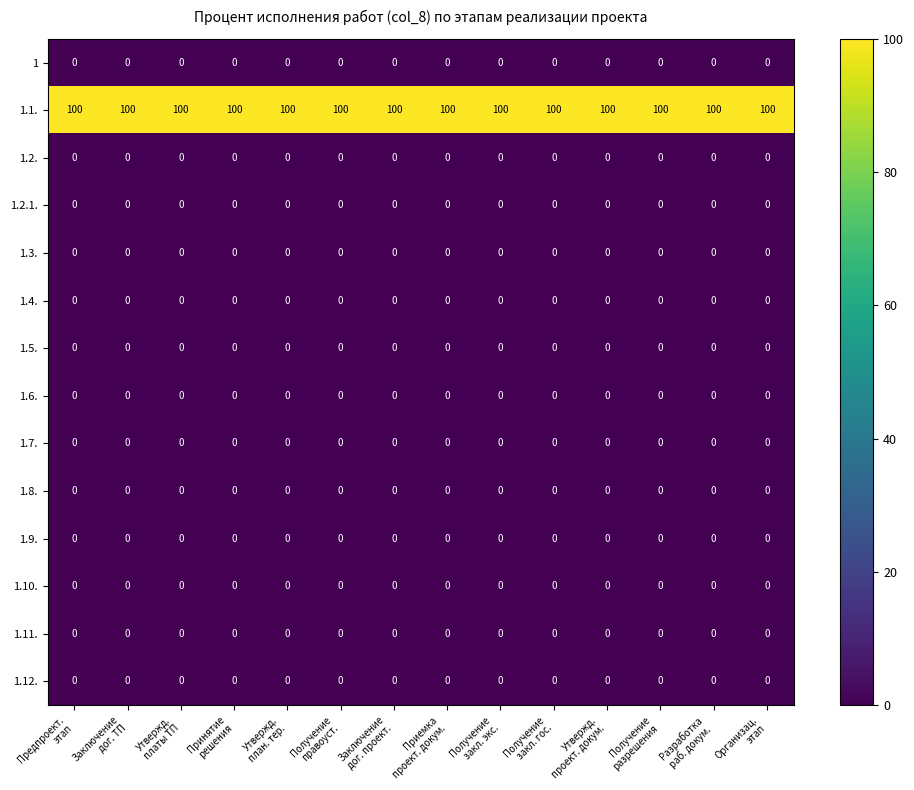

Which series has the largest total across all categories?

1.1.